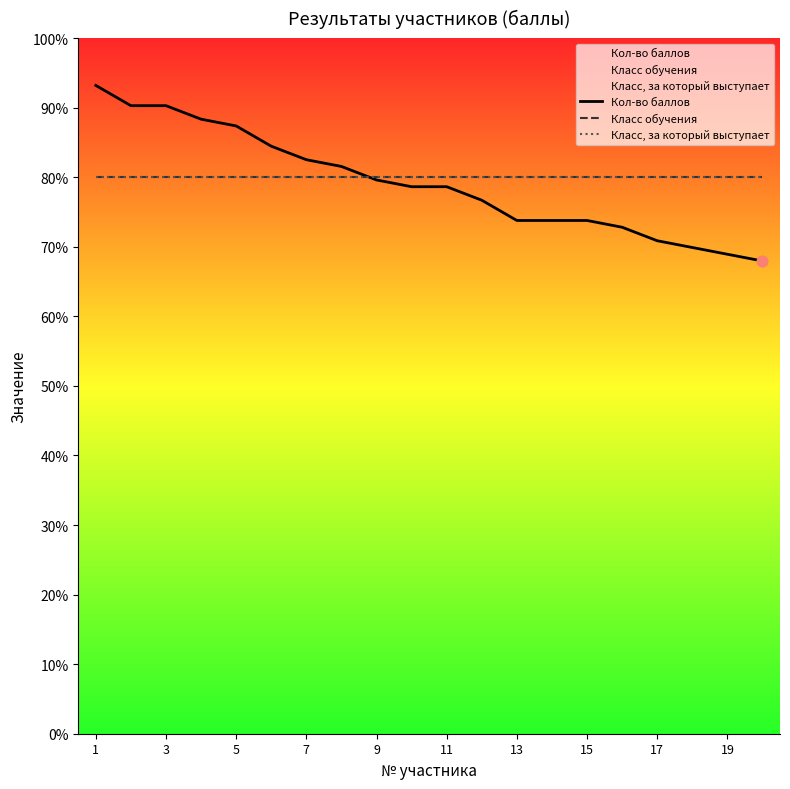

Which series has the widest spread of Y values?

Кол-во баллов